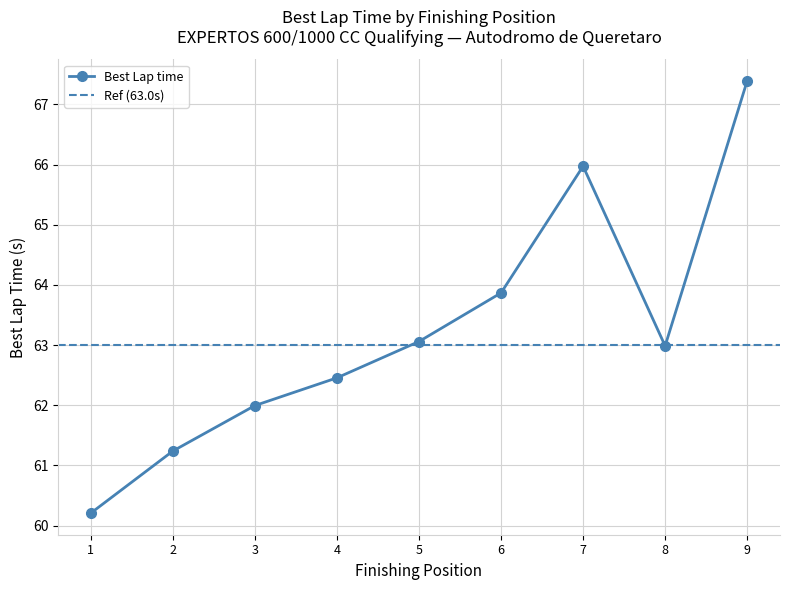

How many values exceed 62?

6